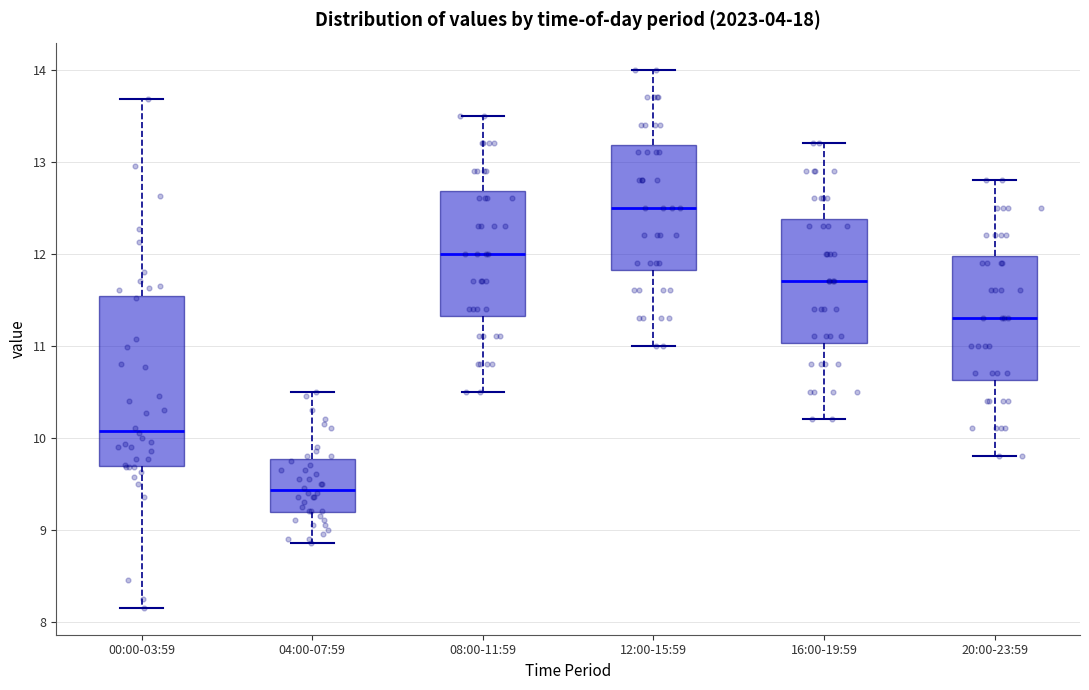

Reading left to right, transcribe this box plot: for each box, give where its median line is, the range the box spans, and where its two whiskers end, as read against the y-axis. The values are not printed on the chart, so give them approximately, as read against the axis.

00:00-03:59: median 10.1, box 9.7 to 11.5, whiskers 8.2 to 13.7
04:00-07:59: median 9.4, box 9.2 to 9.8, whiskers 8.9 to 10.5
08:00-11:59: median 12.0, box 11.3 to 12.7, whiskers 10.5 to 13.5
12:00-15:59: median 12.5, box 11.8 to 13.2, whiskers 11.0 to 14.0
16:00-19:59: median 11.7, box 11.0 to 12.4, whiskers 10.2 to 13.2
20:00-23:59: median 11.3, box 10.6 to 12.0, whiskers 9.8 to 12.8